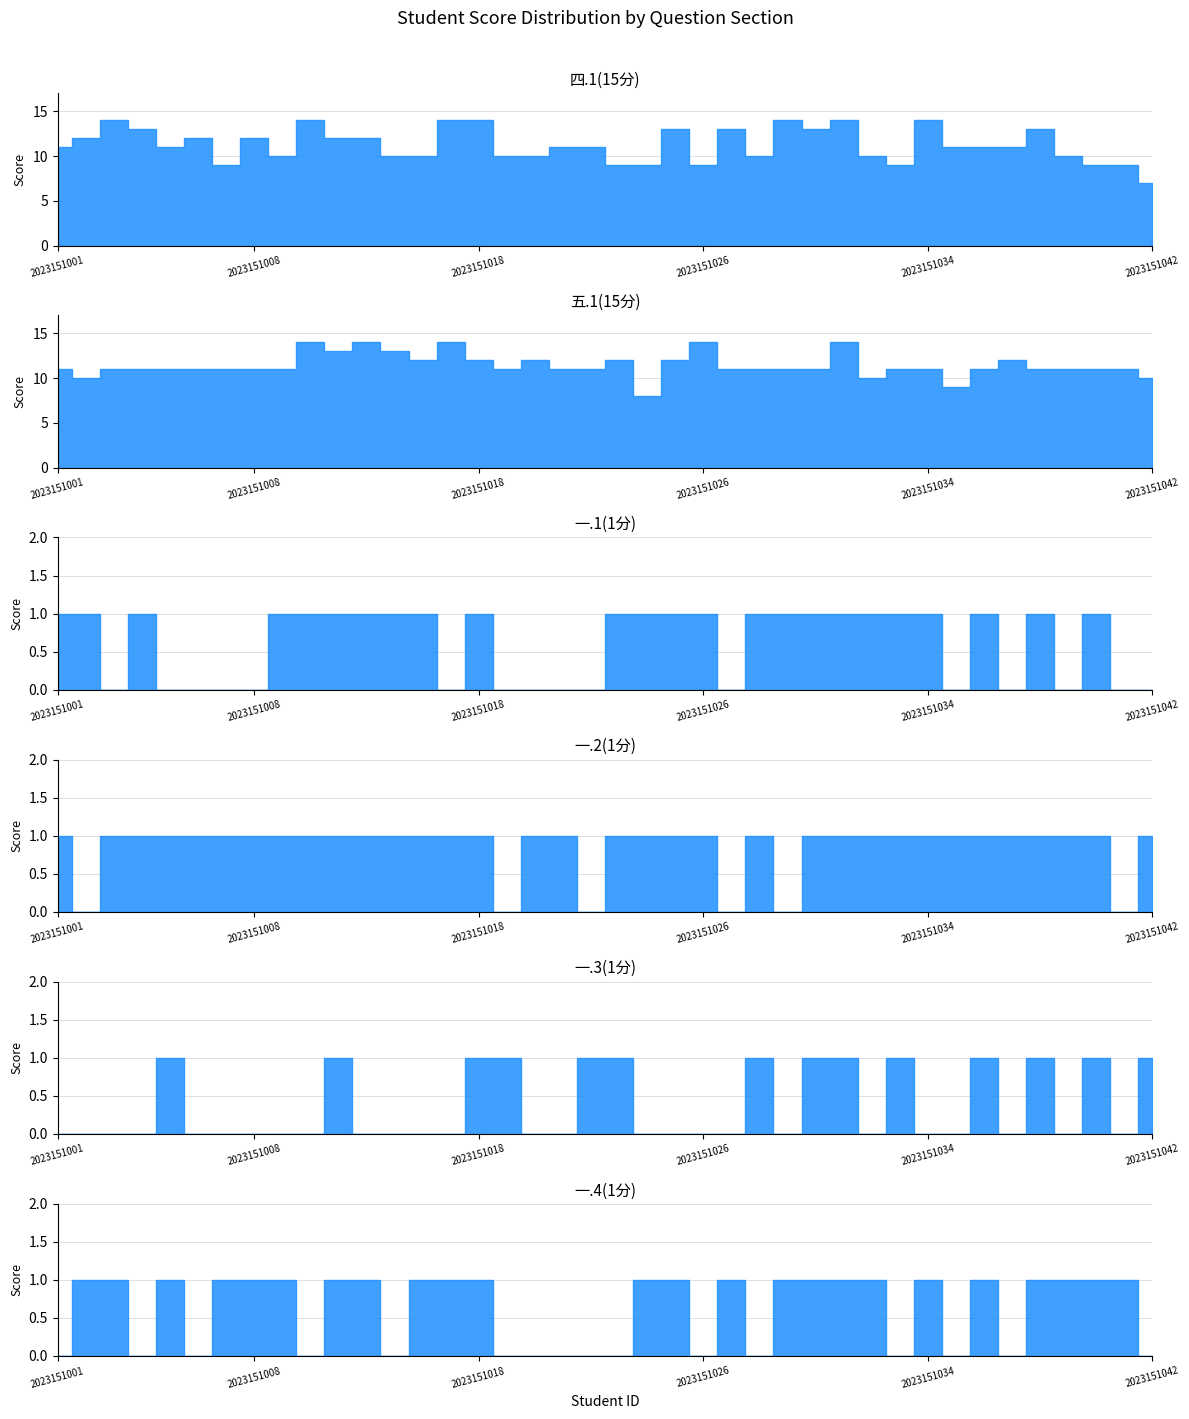

Is it true that 四.1(15分) equals 17 at 2023151036?

False